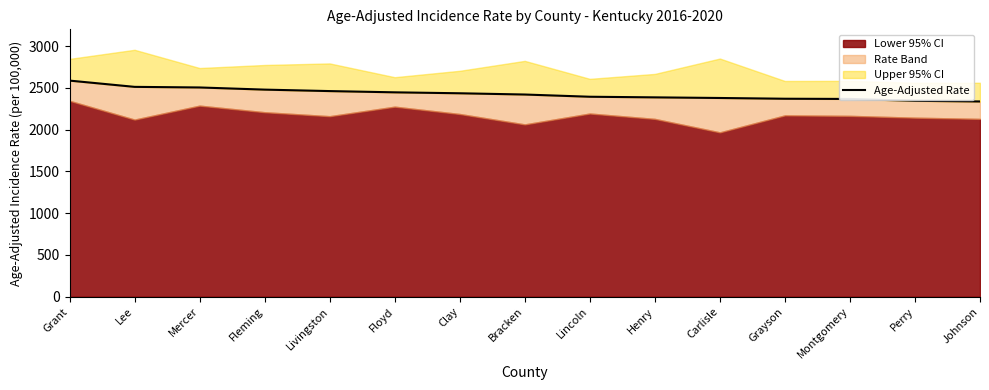

Rank the categories by value from highest to lowest.

Grant, Lee, Mercer, Fleming, Livingston, Floyd, Clay, Bracken, Lincoln, Henry, Carlisle, Grayson, Montgomery, Perry, Johnson